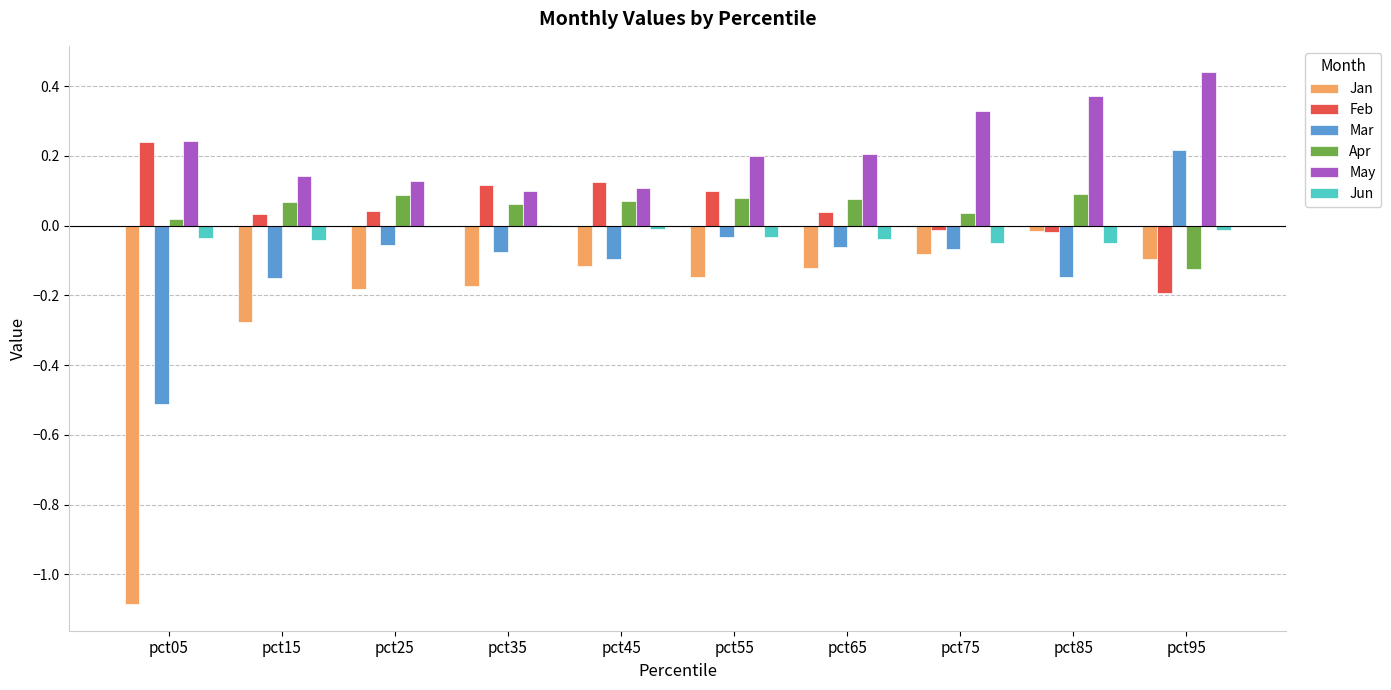

Between pct05 and pct55, which series saw the biggest shift?

Jan